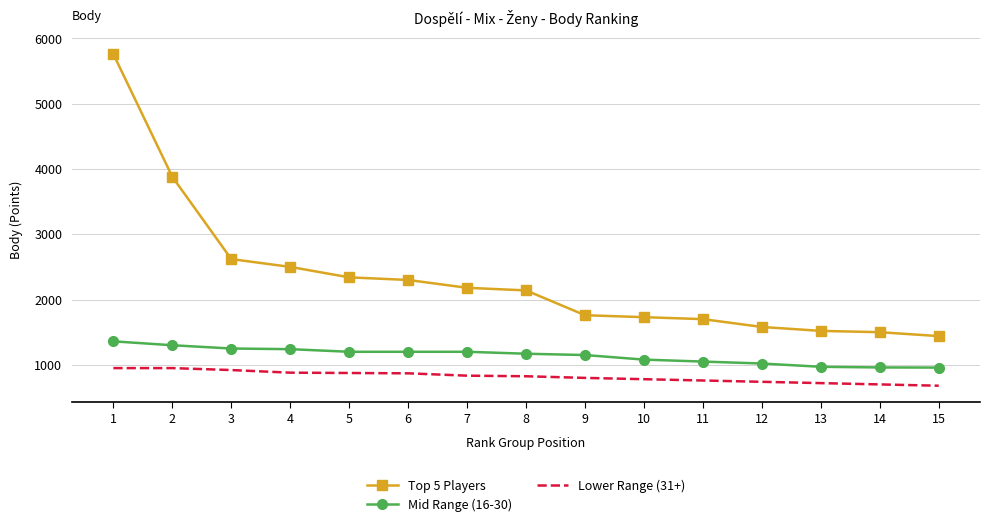

The Mid Range (16-30) series shows 695 at 5. True or false?

False